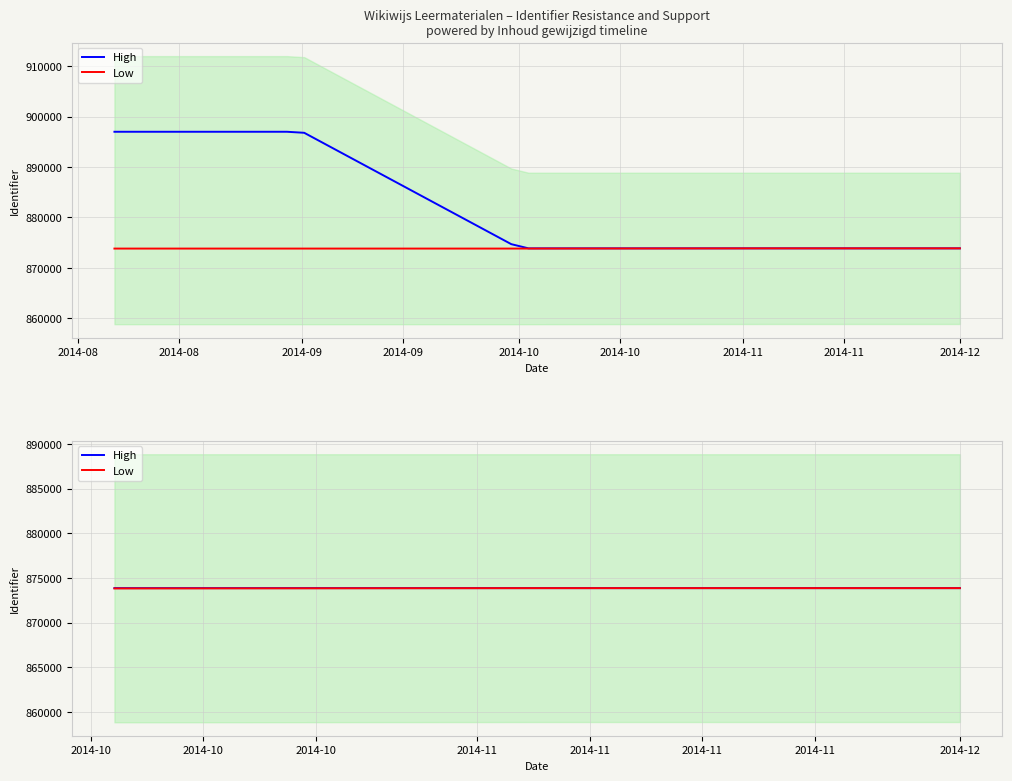

True or false: High and Low intersect in this chart.

False